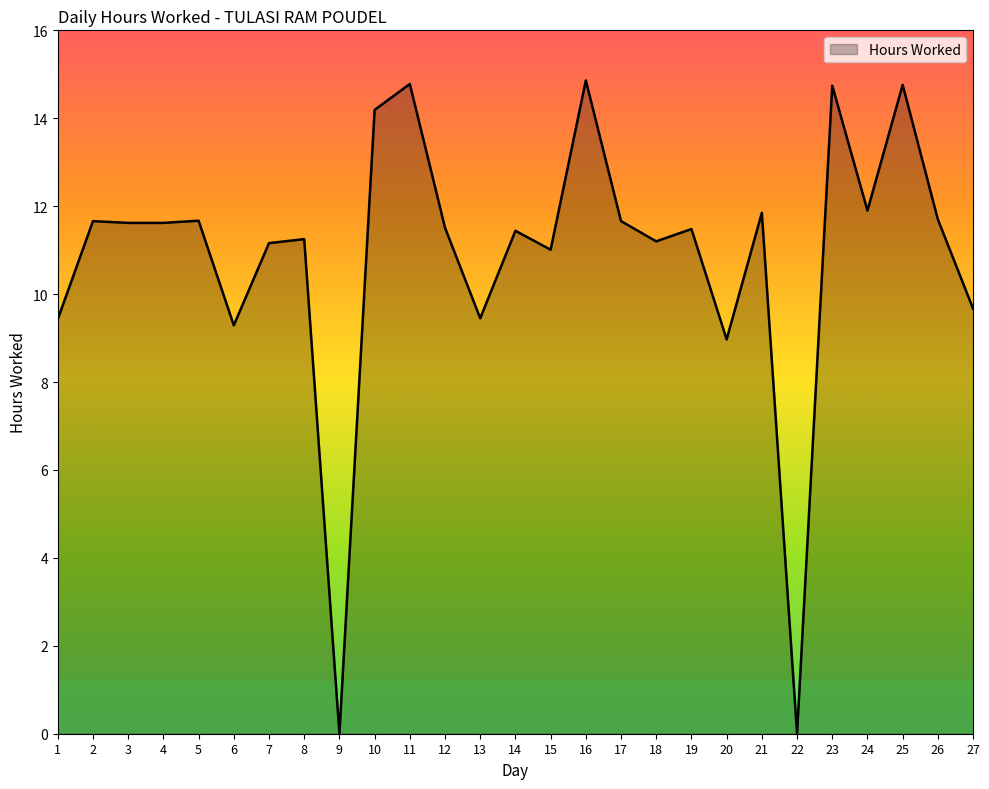

Where is the data nearest to the value 7?

20